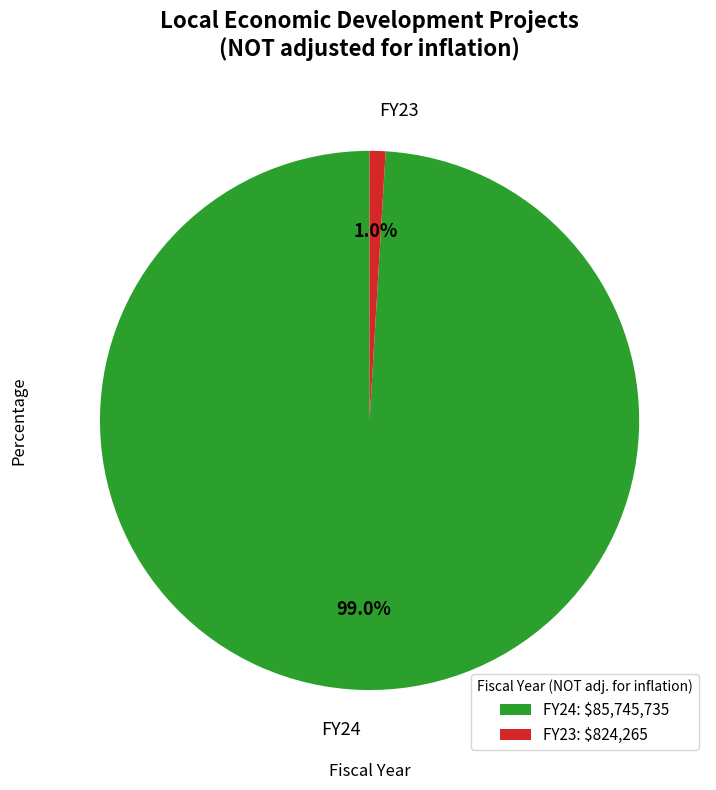

Which has a higher value, FY23 or FY24?

FY24